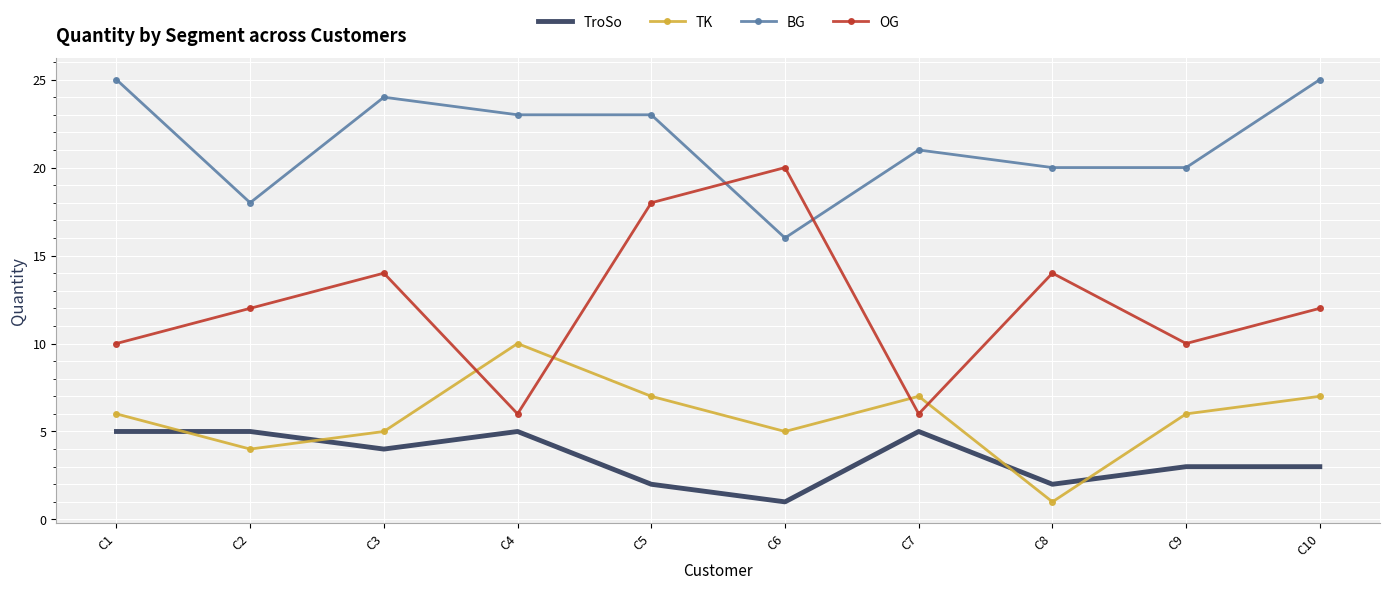

Which series has the largest range (max minus min)?

OG